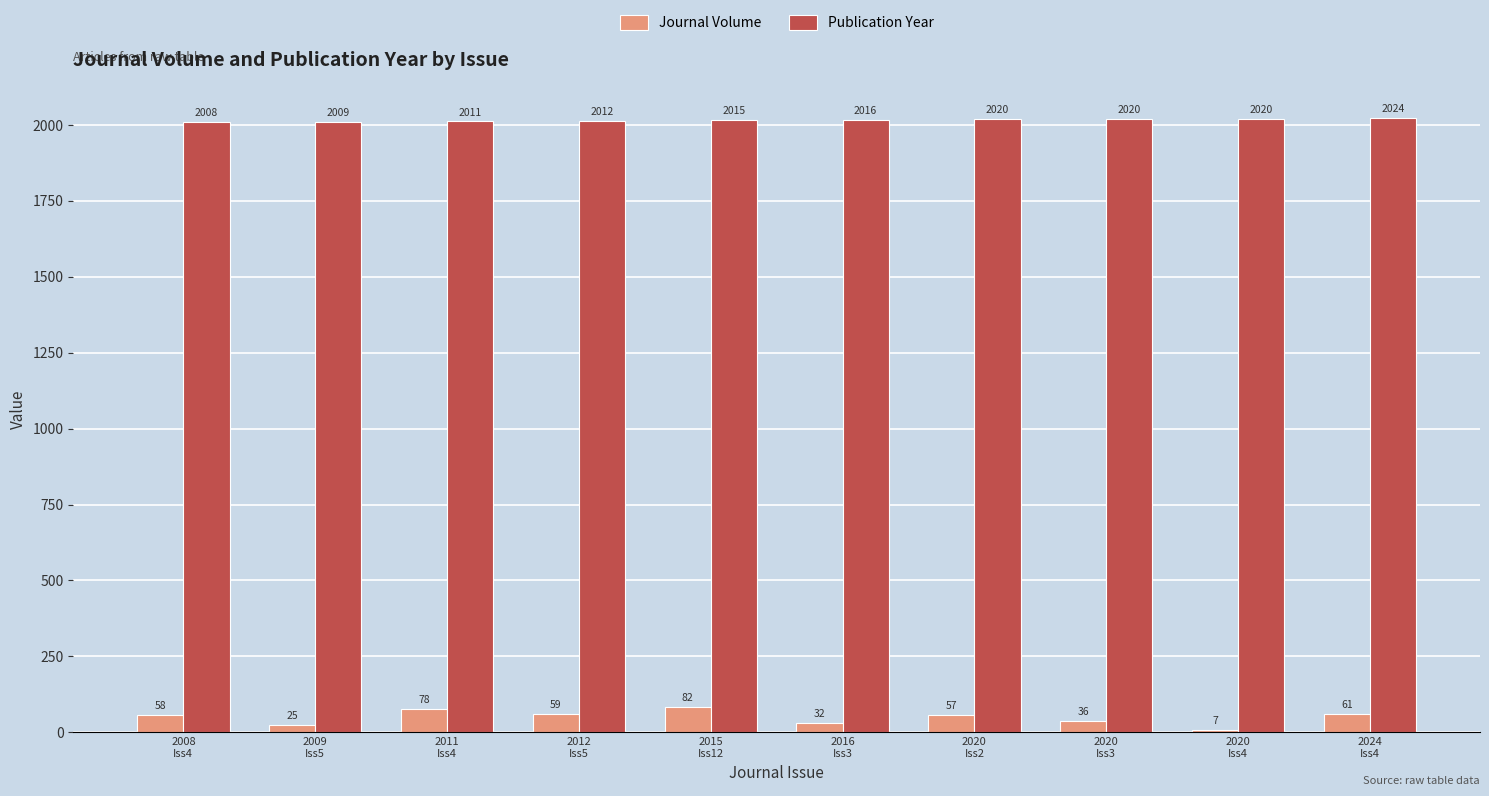

Reading right to left, transcribe all the data shown in this chart.

Journal Volume: 61	7	36	57	32	82	59	78	25	58
Publication Year: 2024	2020	2020	2020	2016	2015	2012	2011	2009	2008